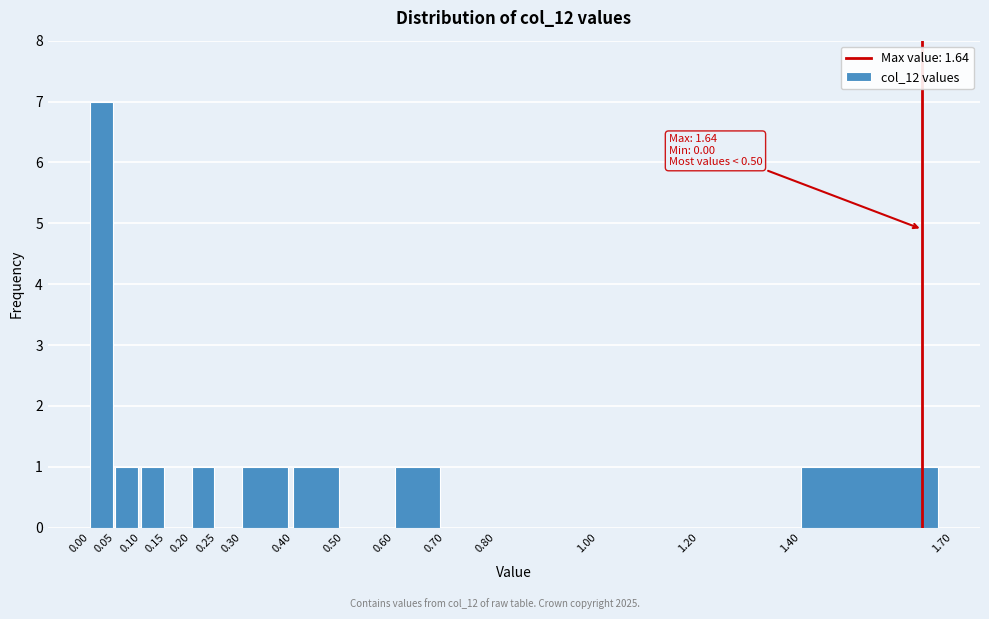

Which range on the x-axis has the tallest bar?

0.00 to 0.05